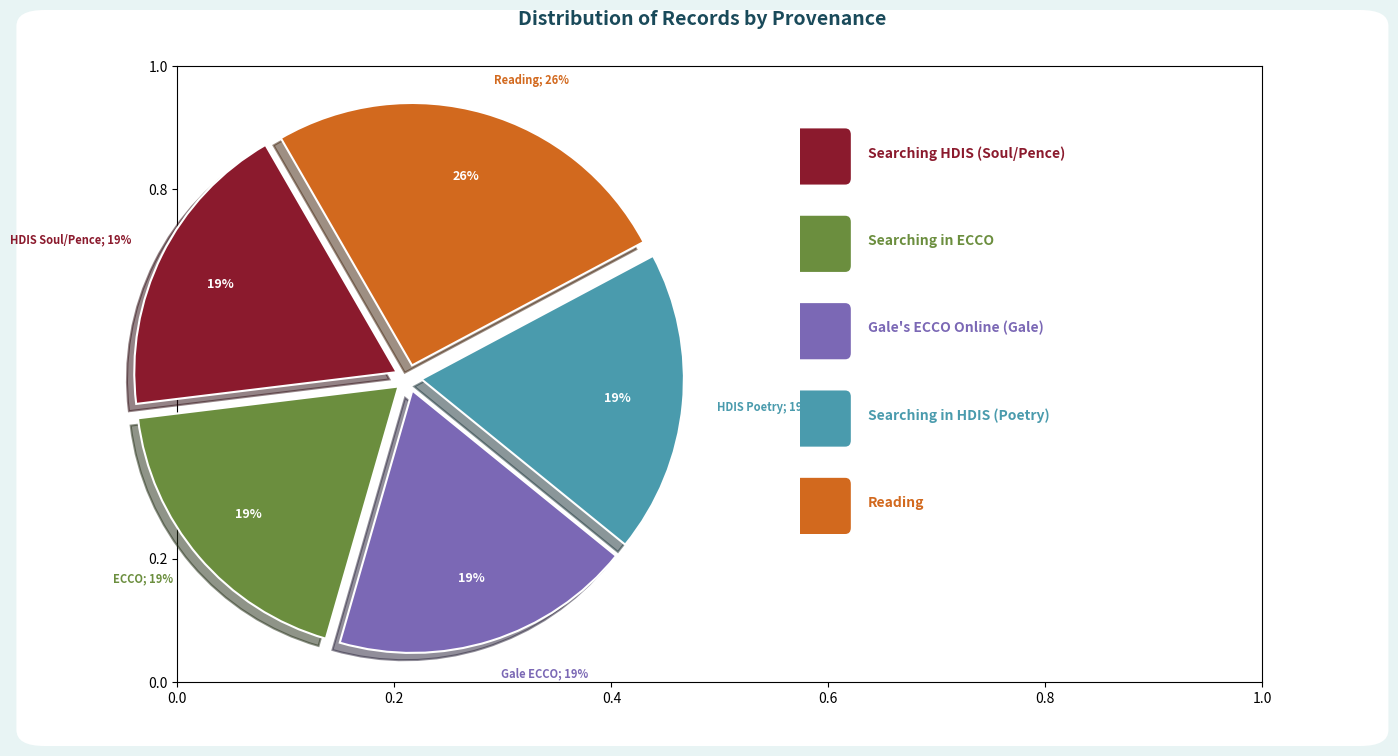

Which slice is the smallest?

Searching "soul" and "pence" in HDIS